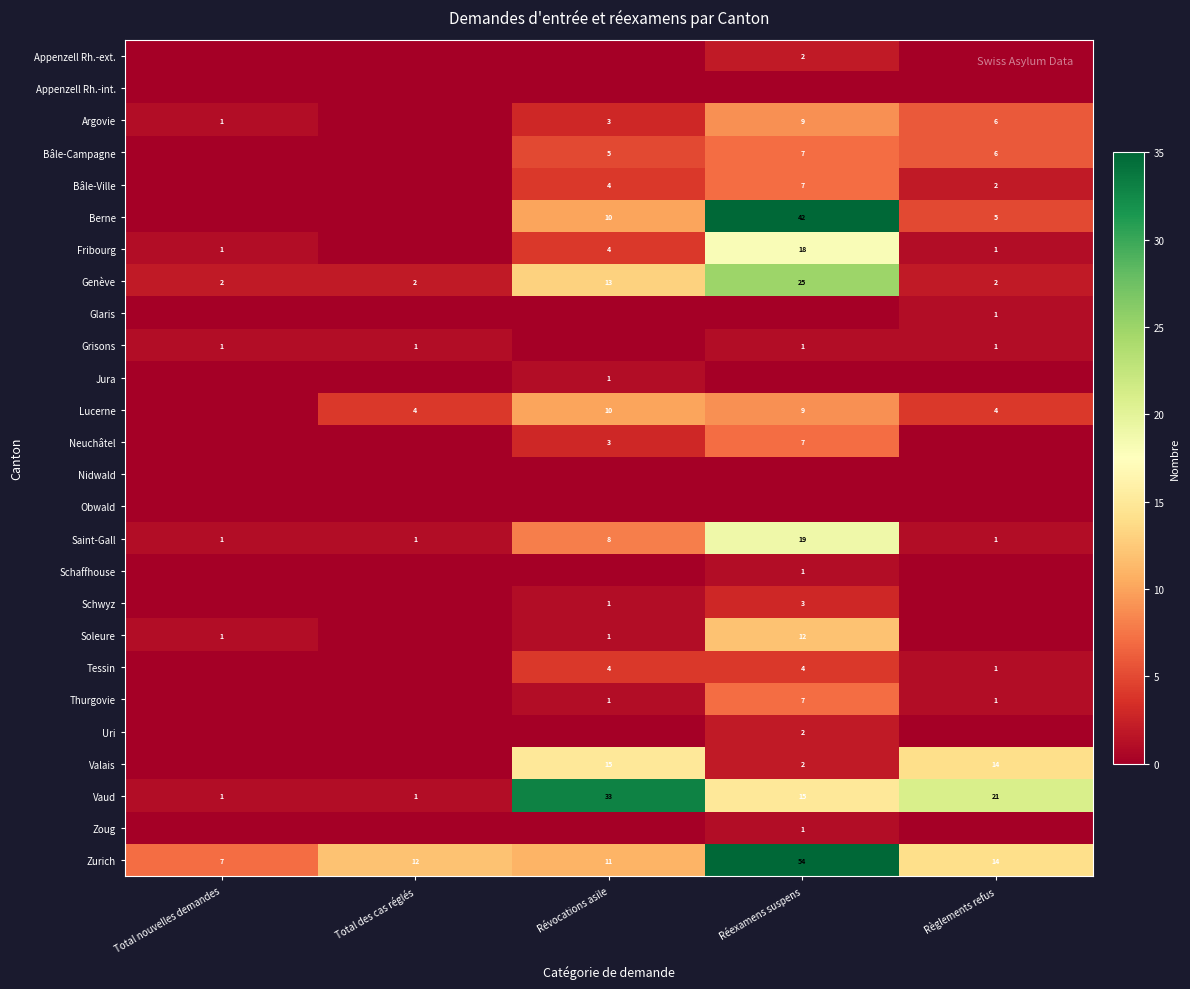

Read the Vaud value at Règlements refus.

21